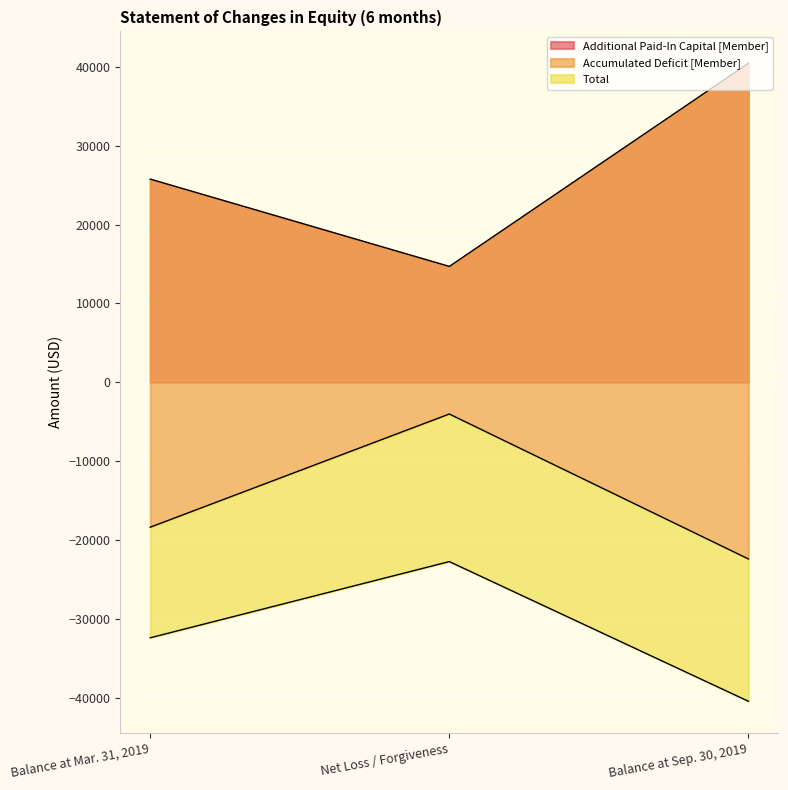

Which category has the lowest value in the Additional Paid-In Capital [Member] series?

Net Loss / Forgiveness